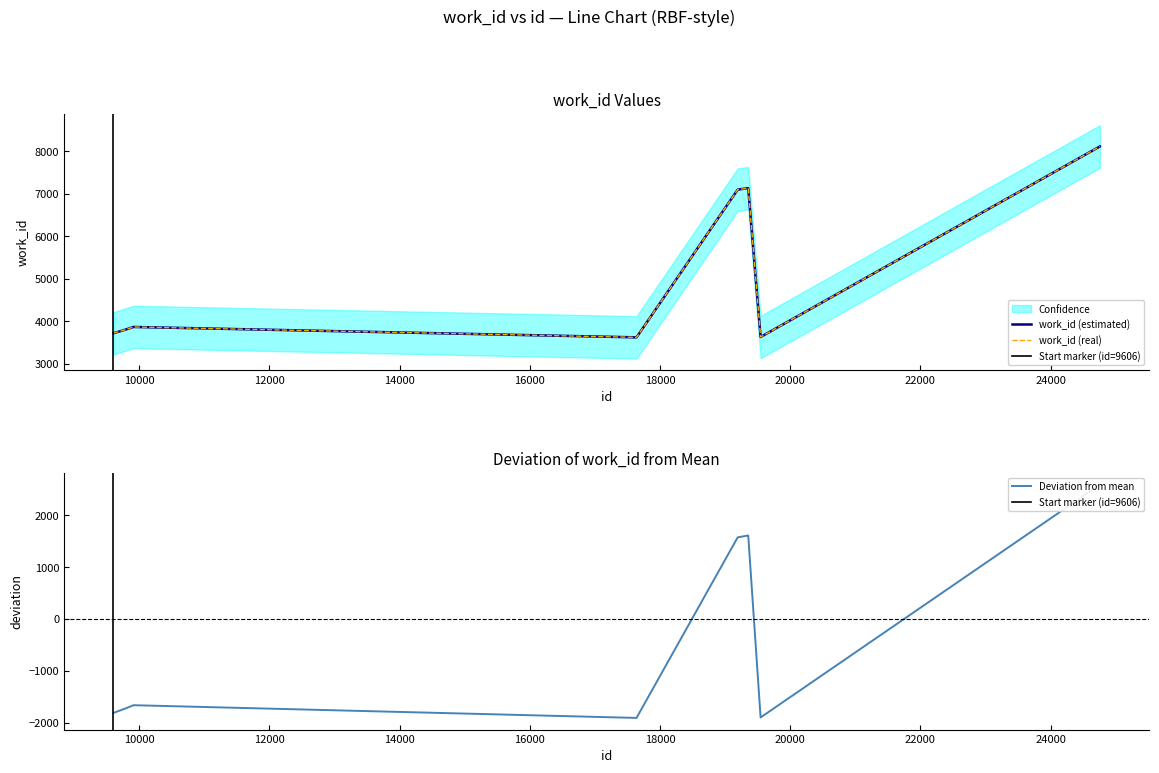

Which has a higher value, 9606 or 17640?

9606